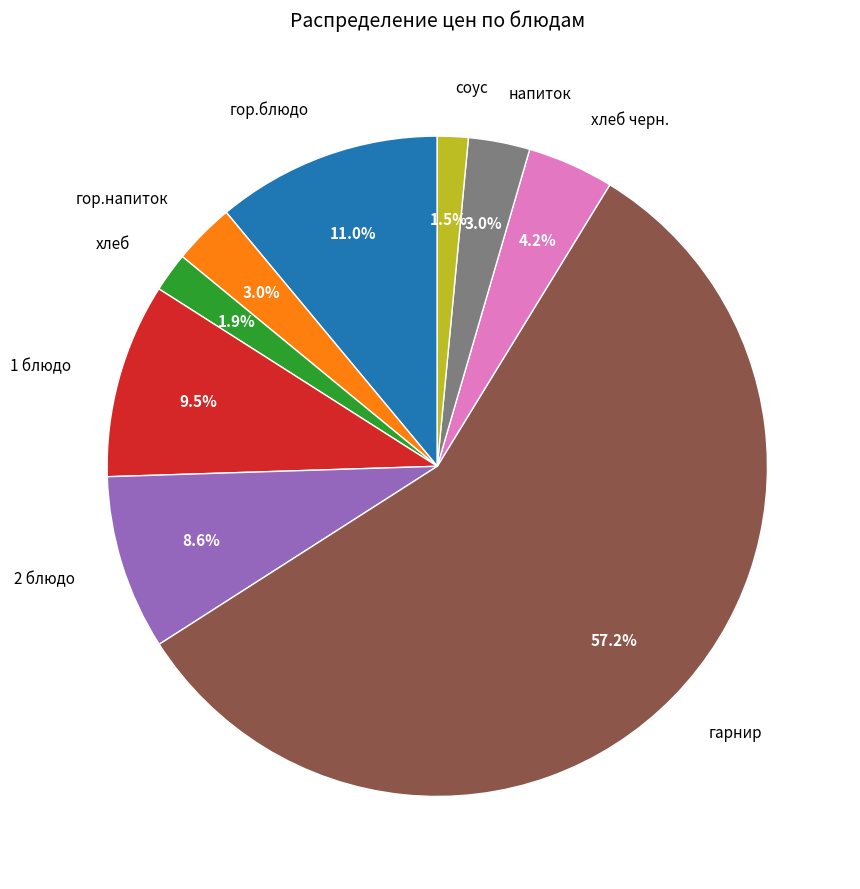

Which has a higher value, гарнир or соус?

гарнир